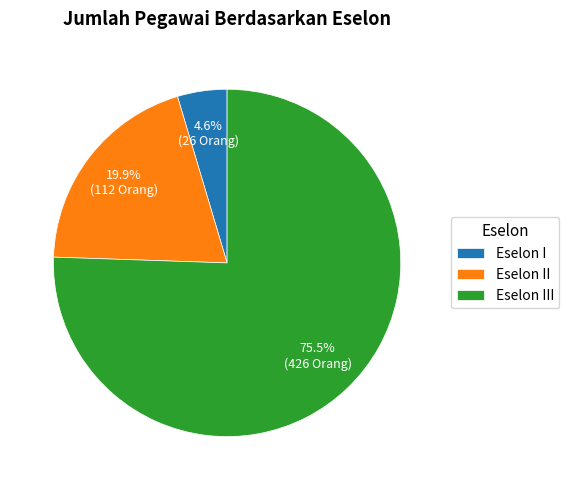

How much of the chart is everything except Eselon I?

95.4%